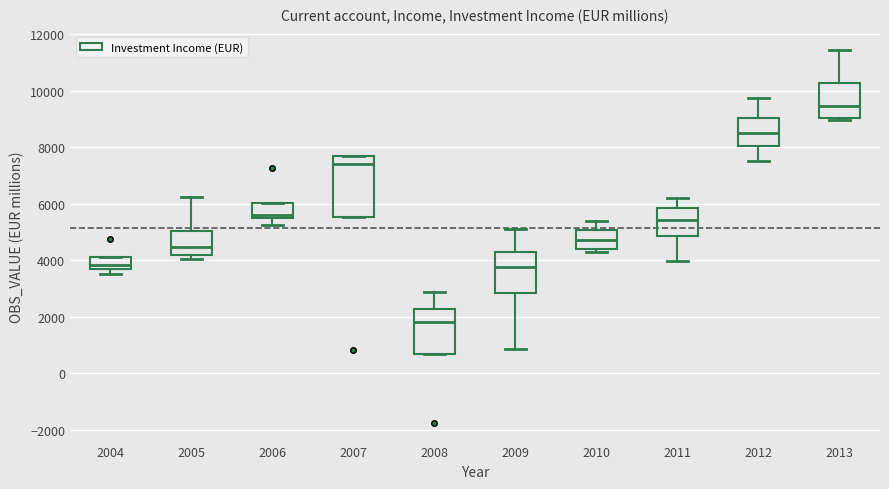

Comparing the boxes themselves (not the whiskers), which one is the tallest?

2007